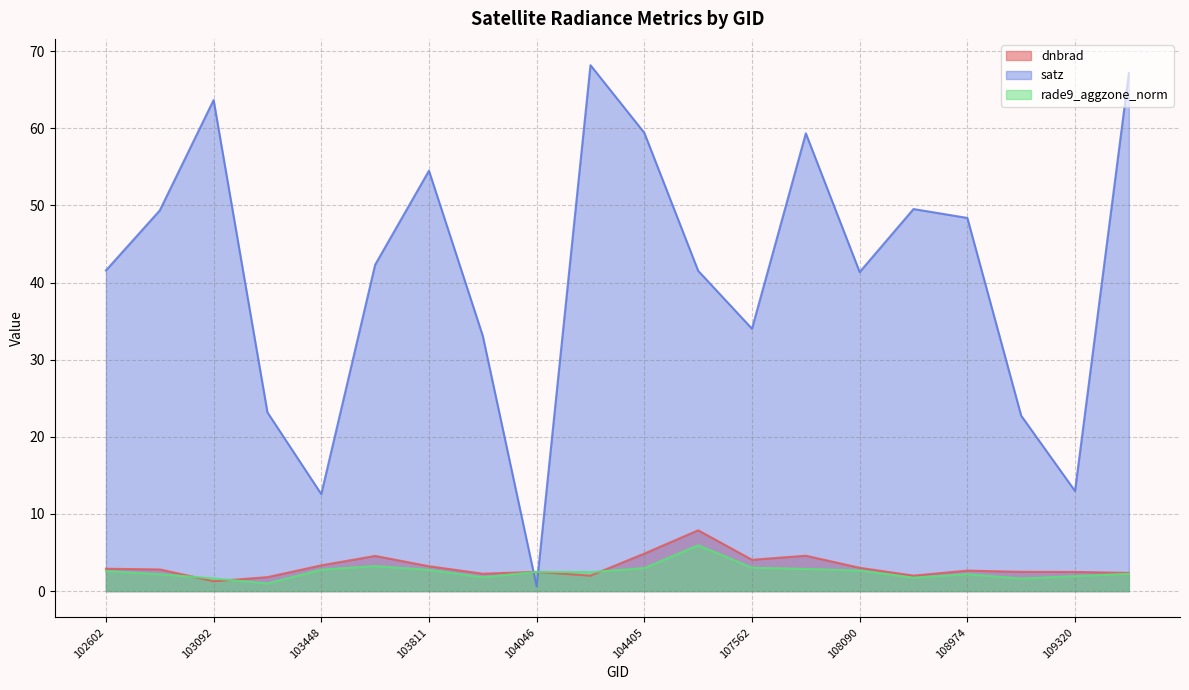

At which label is rade9_aggzone_norm closest to 3?

104405